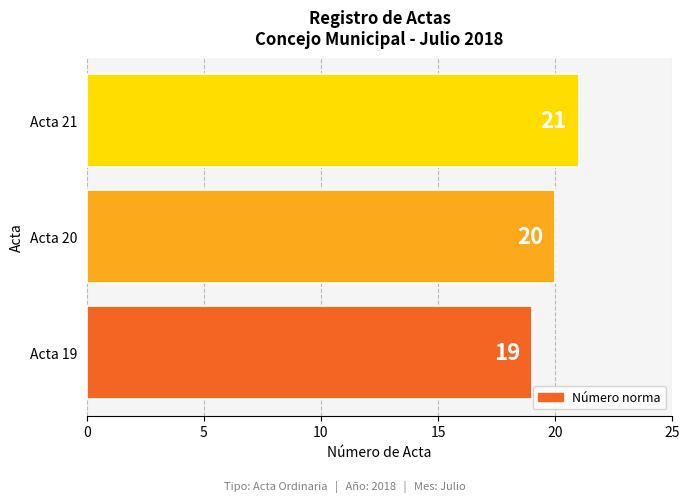

Rank the categories by value from highest to lowest.

Acta 21, Acta 20, Acta 19